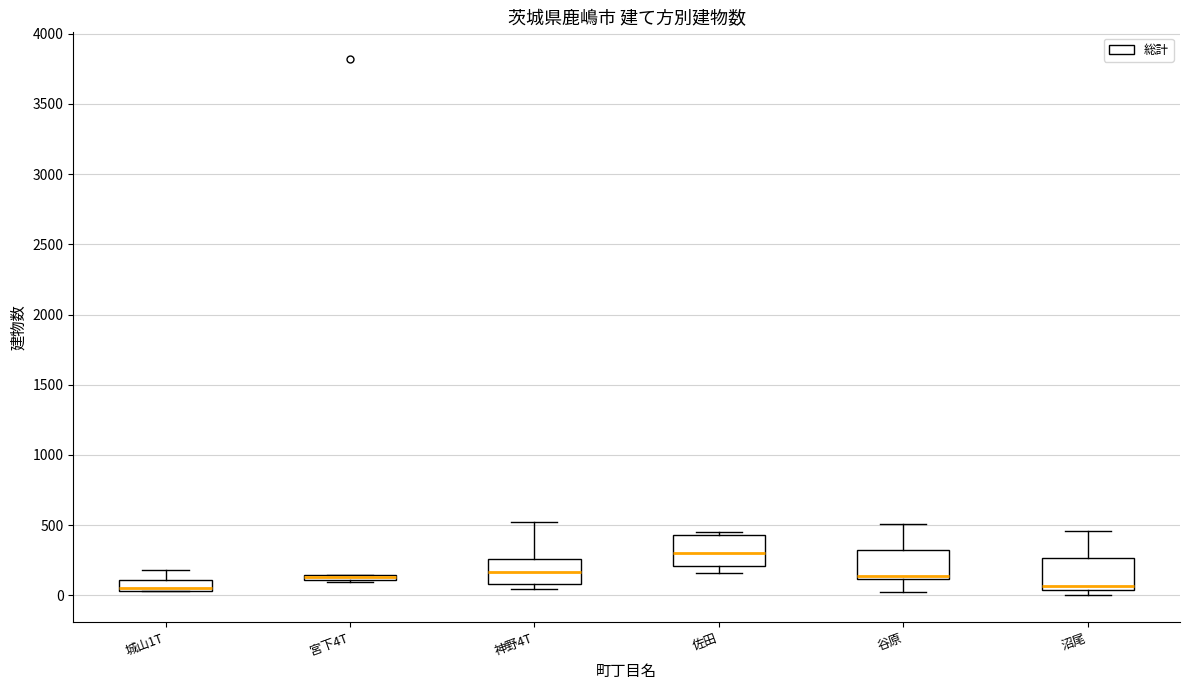

Where is the upper edge of the box for 佐田 on the y-axis? The values are not printed on the chart, so give them approximately, as read against the axis.

450